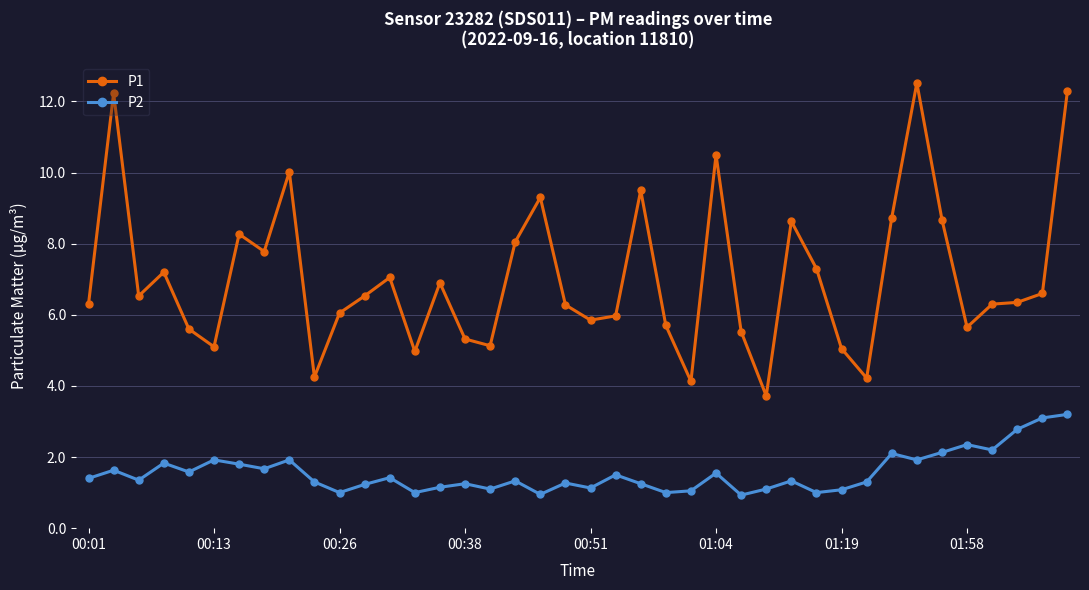

What is the value of the P1 point at the 34th from the left?

12.5